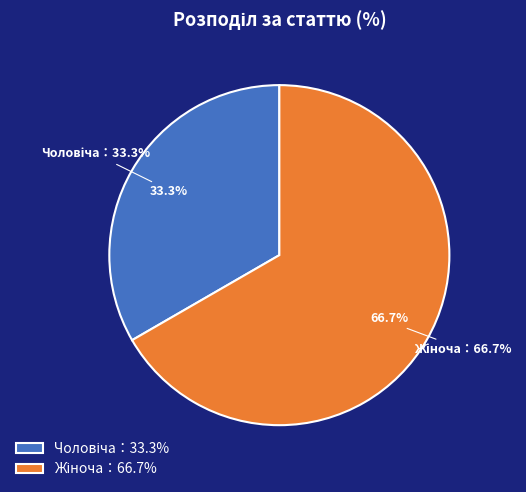

How many slices are in this pie chart?

2